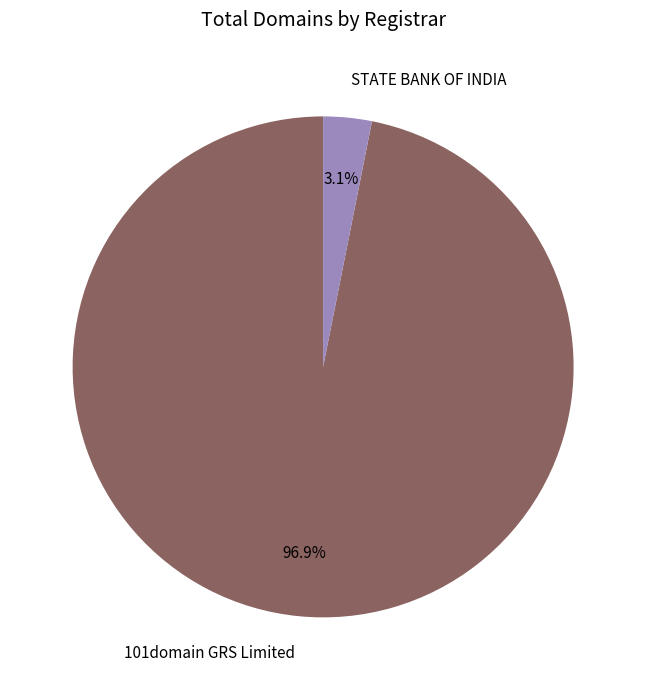

Is it true that 101domain GRS Limited is 97% of the pie?

True